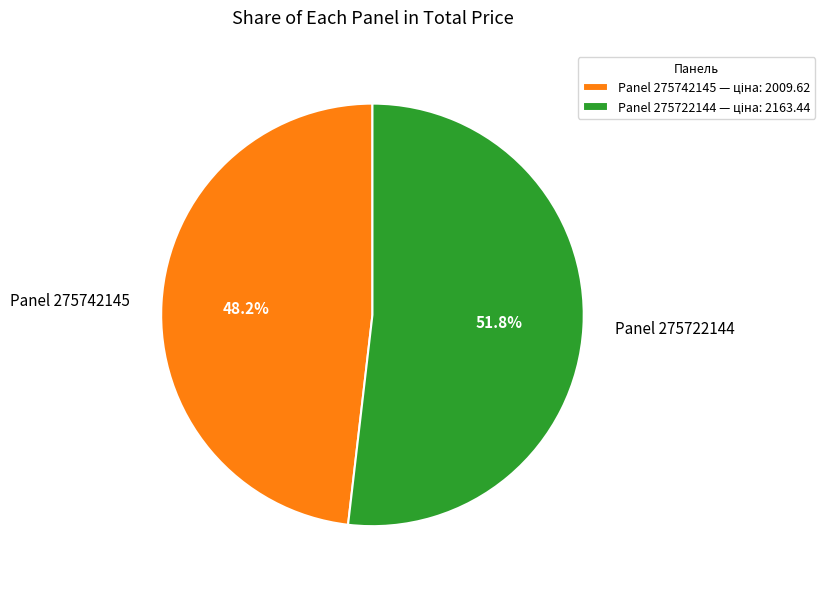

Approximately how many times larger is the value at Panel 275722144 compared to Panel 275742145?

1.1